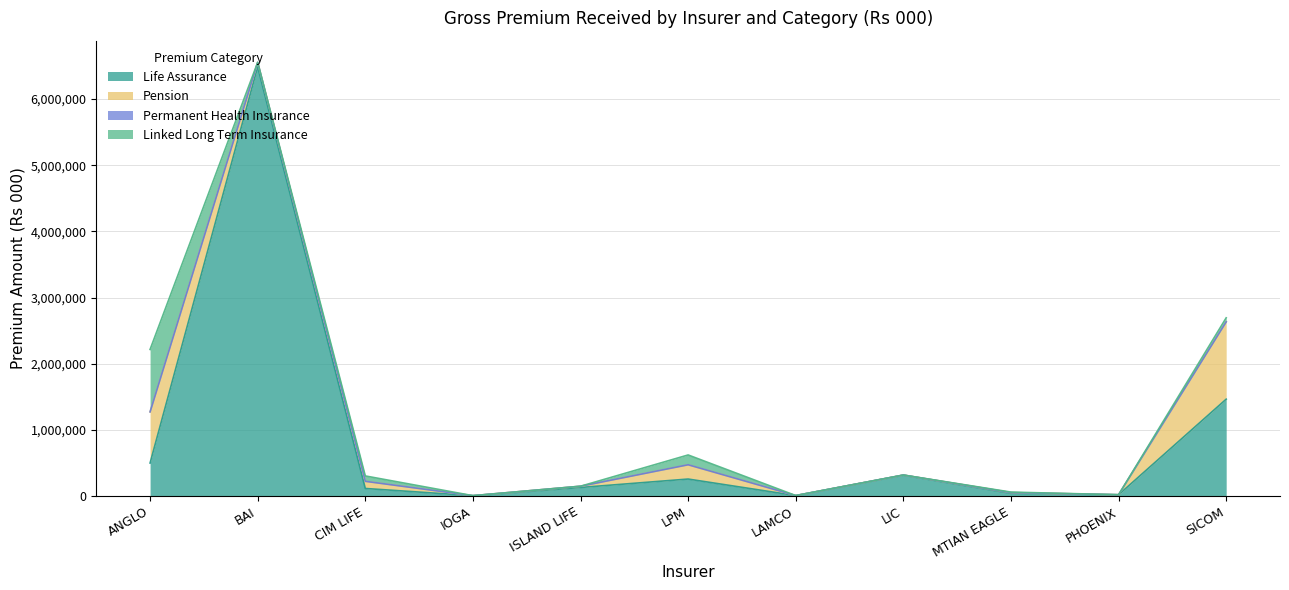

Which series has the widest spread of values?

Life Assurance